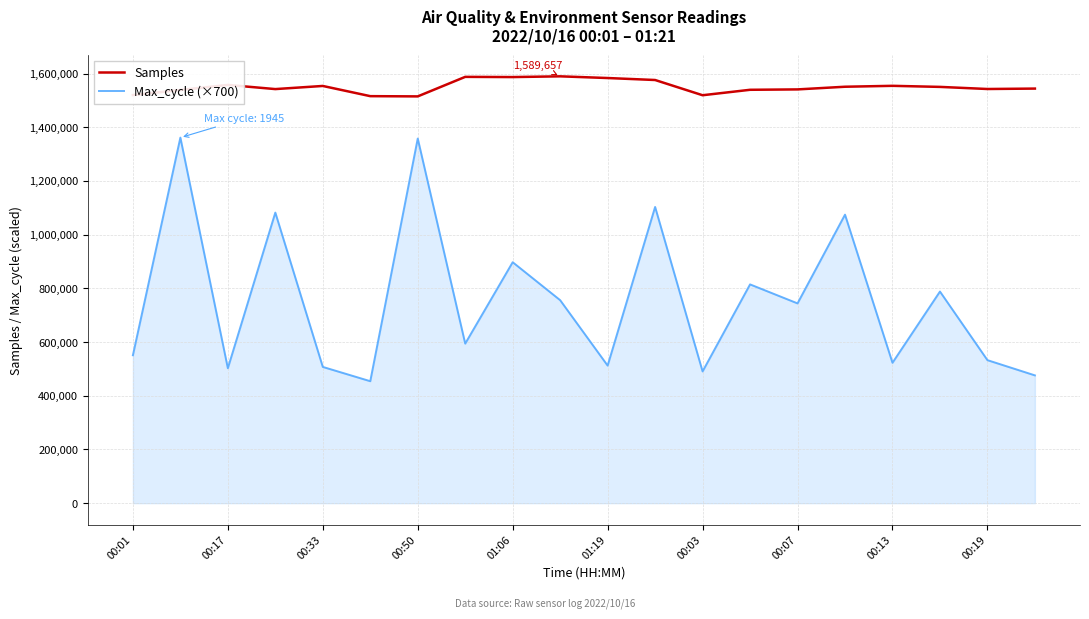

What is the minimum value shown in the chart?

454300